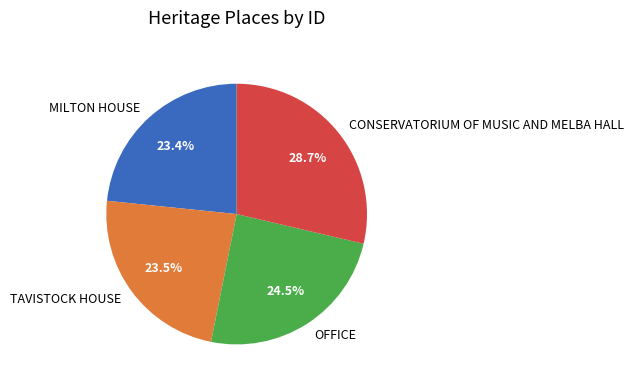

True or false: MILTON HOUSE accounts for 36% of the total.

False